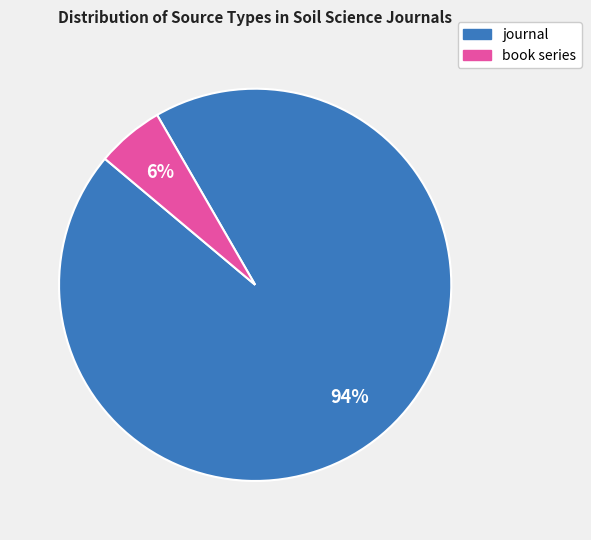

To the nearest percent, what percentage of the pie is journal?

94%